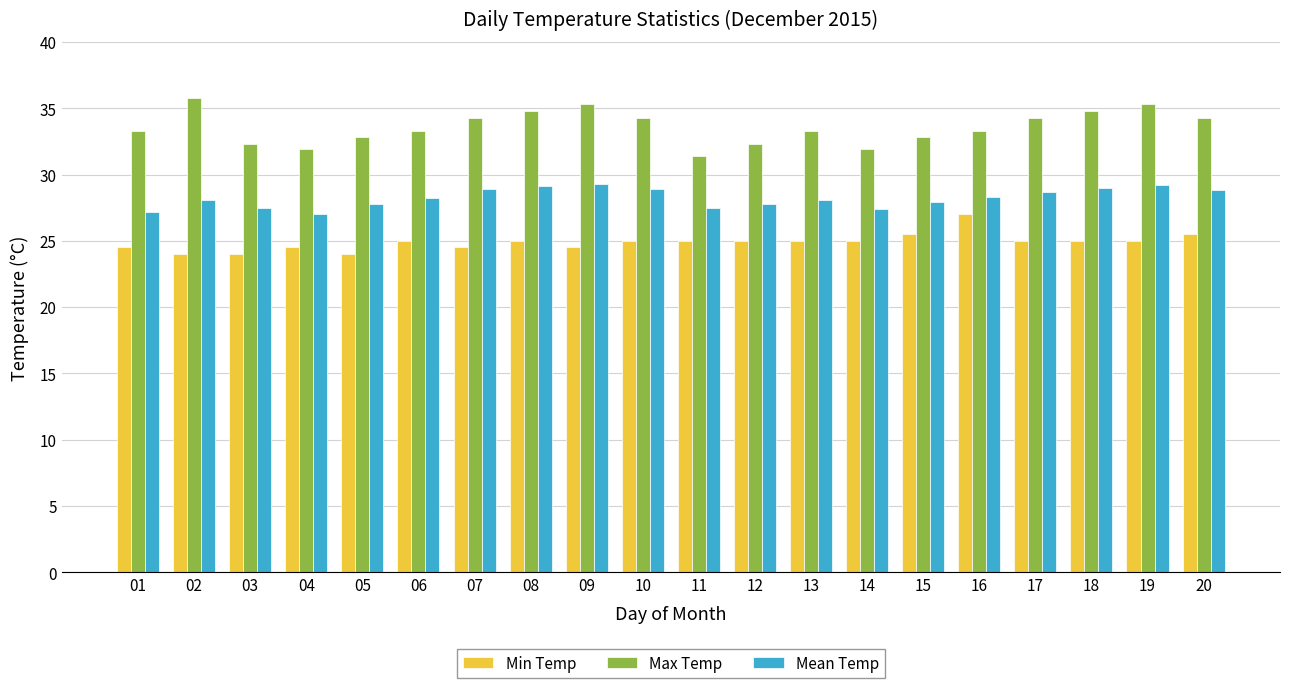

How many series are shown in this chart?

3